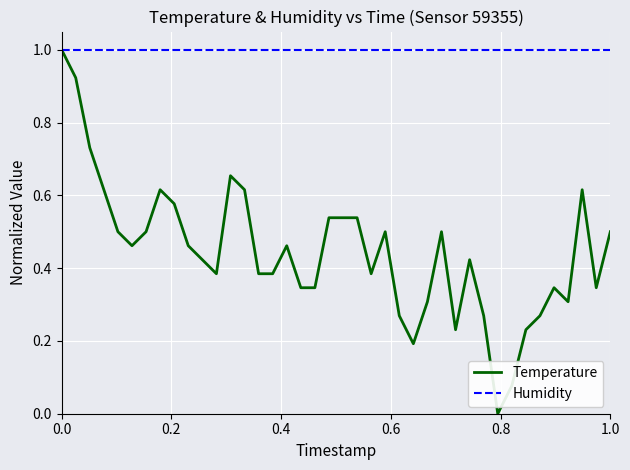

What is the lowest value of the Humidity series?

1.0